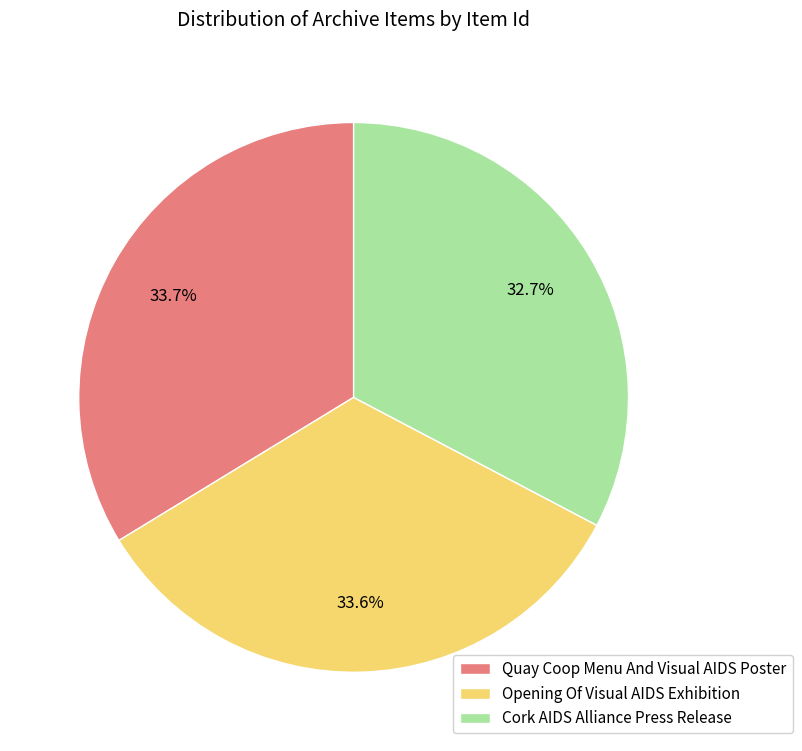

Does Opening Of Visual AIDS Exhibition represent more than half of the total?

No